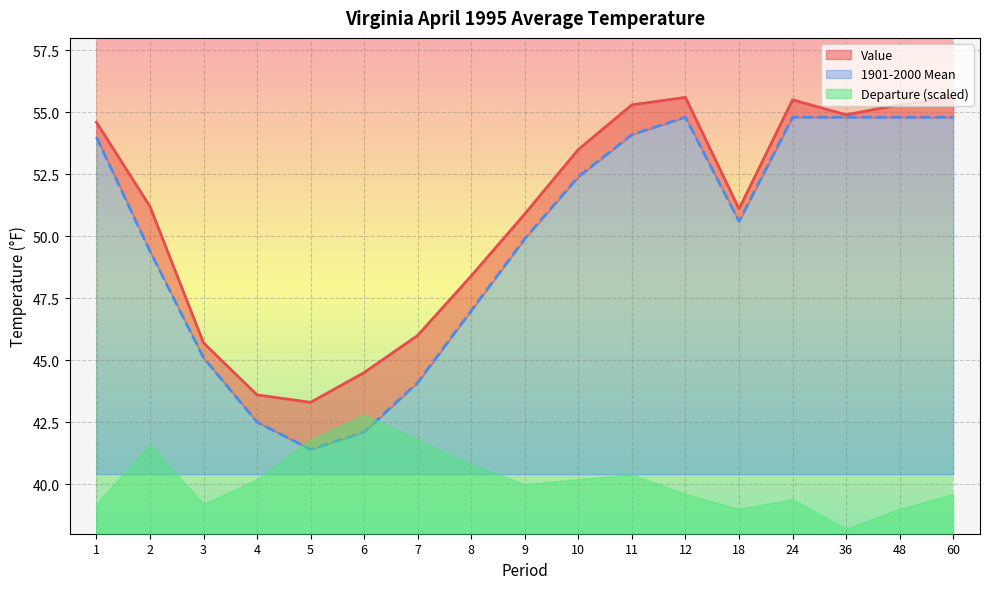

True or false: 1901-2000 Mean and Value cross at least once.

False